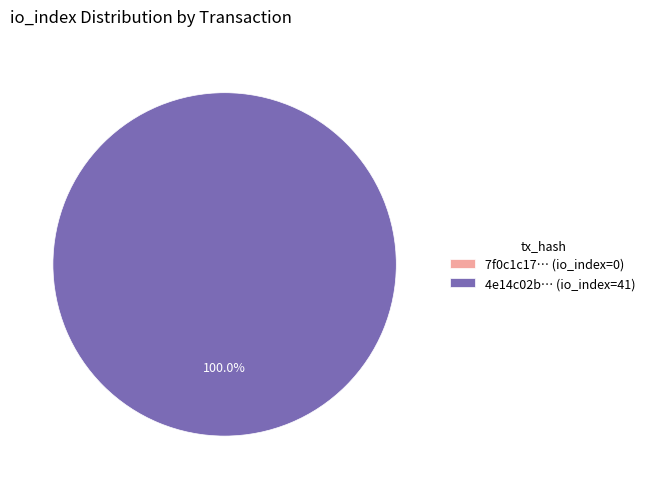

Which category has the biggest portion of the pie?

tx_index_41